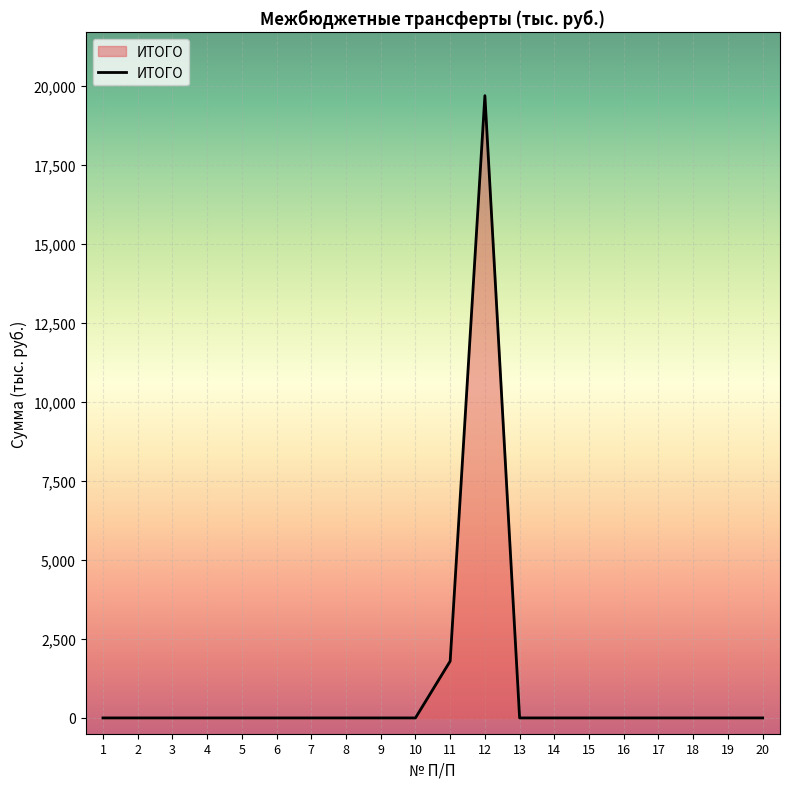

True or false: there are more than 0 points higher than both neighbors.

True